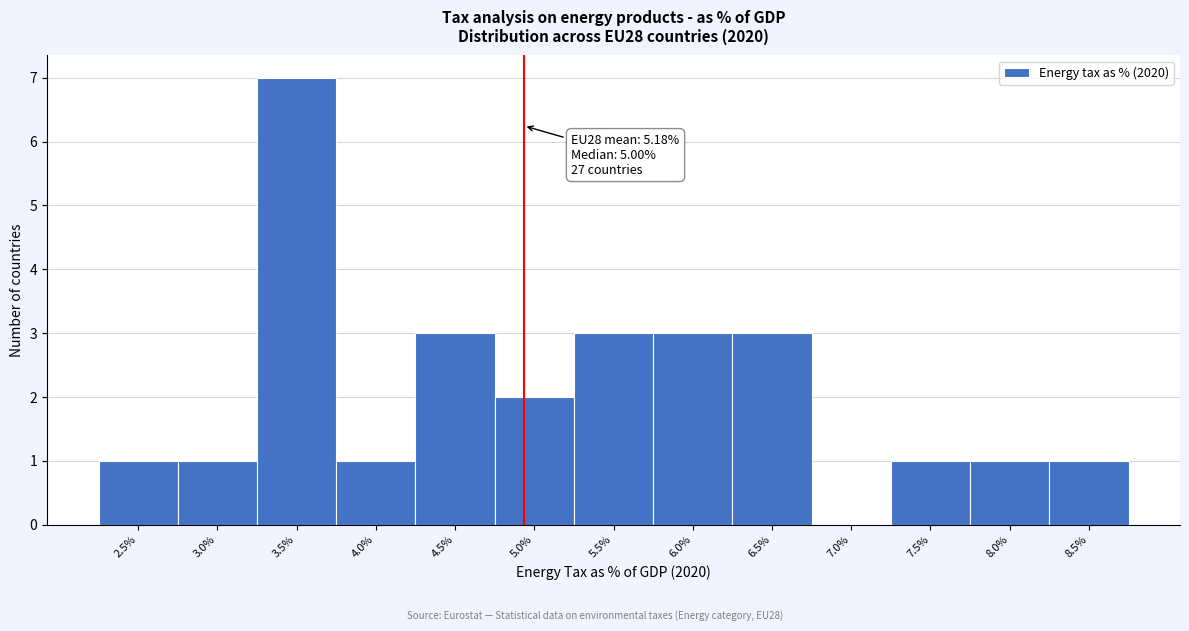

Reading left to right, what are all the values shown in this chart?

2.5%=1	3.0%=1	3.5%=7	4.0%=1	4.5%=3	5.0%=2	5.5%=3	6.0%=3	6.5%=3	7.0%=0	7.5%=1	8.0%=1	8.5%=1